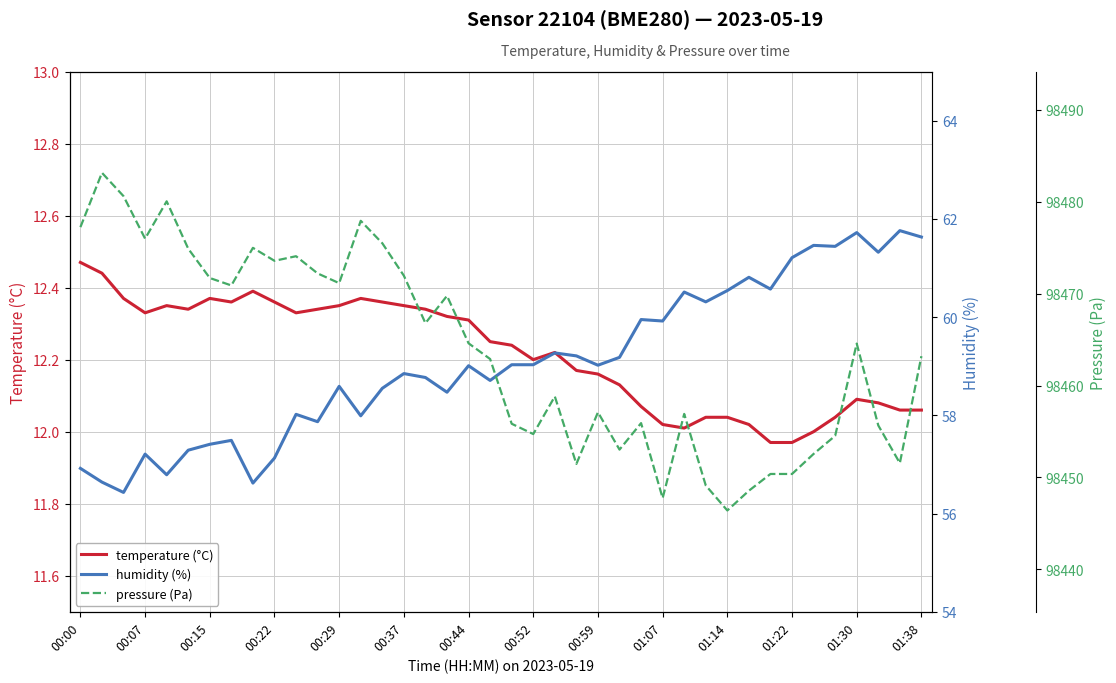

What is the total value across all series at 20?

98527.1